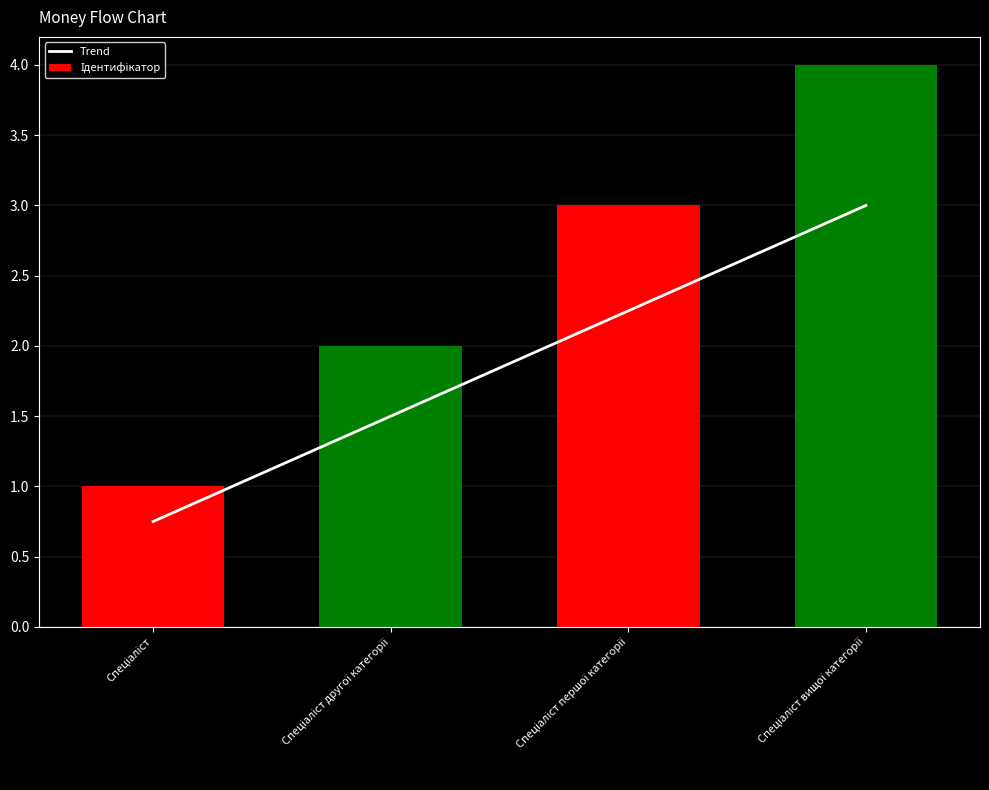

Is the value of Trend at Спеціаліст другої категорії greater than the value of Ідентифікатор at Спеціаліст вищої категорії?

No